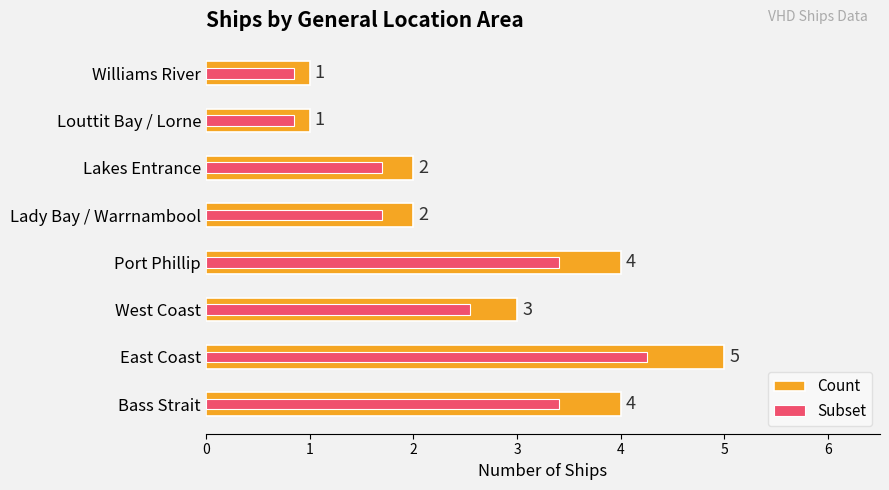

How many values are between 2 and 4?

5